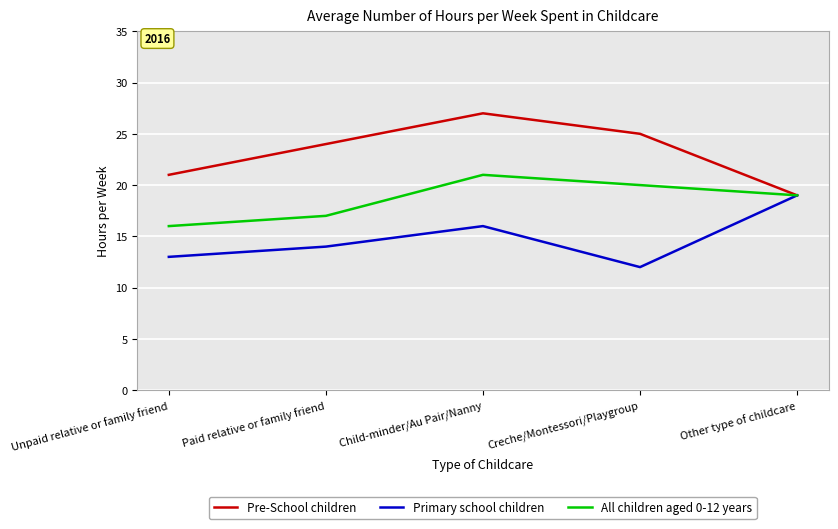

What is the difference between the second highest and minimum values in the Pre-School children series?

6